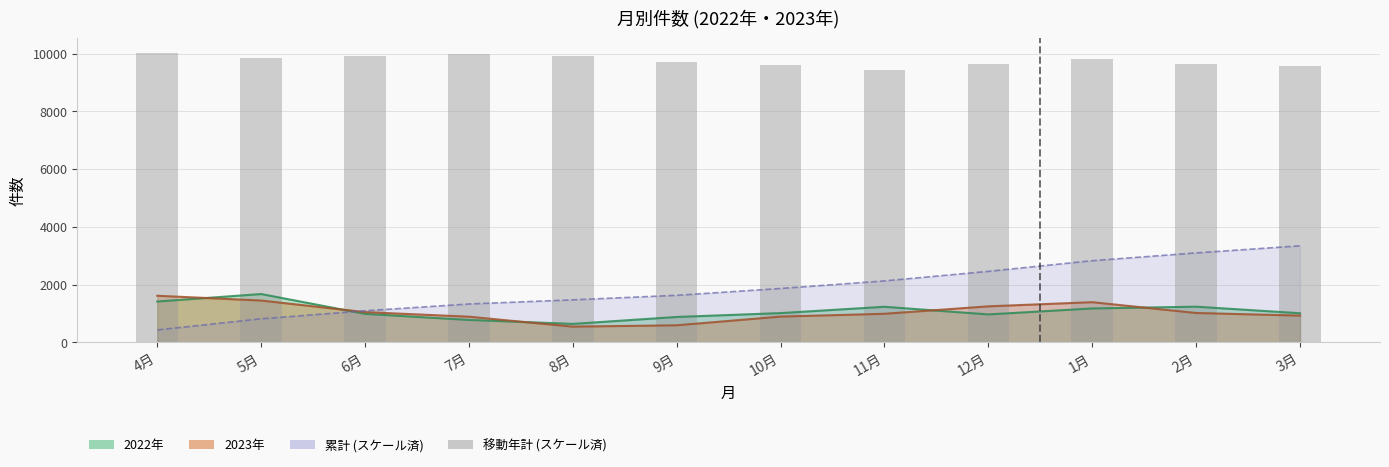

What is the approximate value at 1月?

9796.1